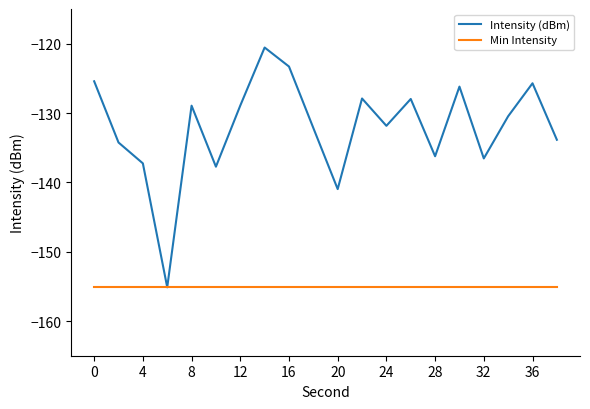

Which series has the largest total across all categories?

Intensity (dBm)